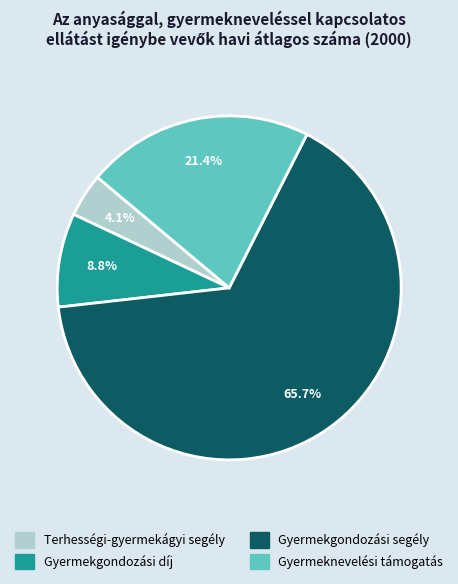

Approximately how many times larger is the value at Gyermeknevelési támogatás compared to Gyermekgondozási segély?

0.3